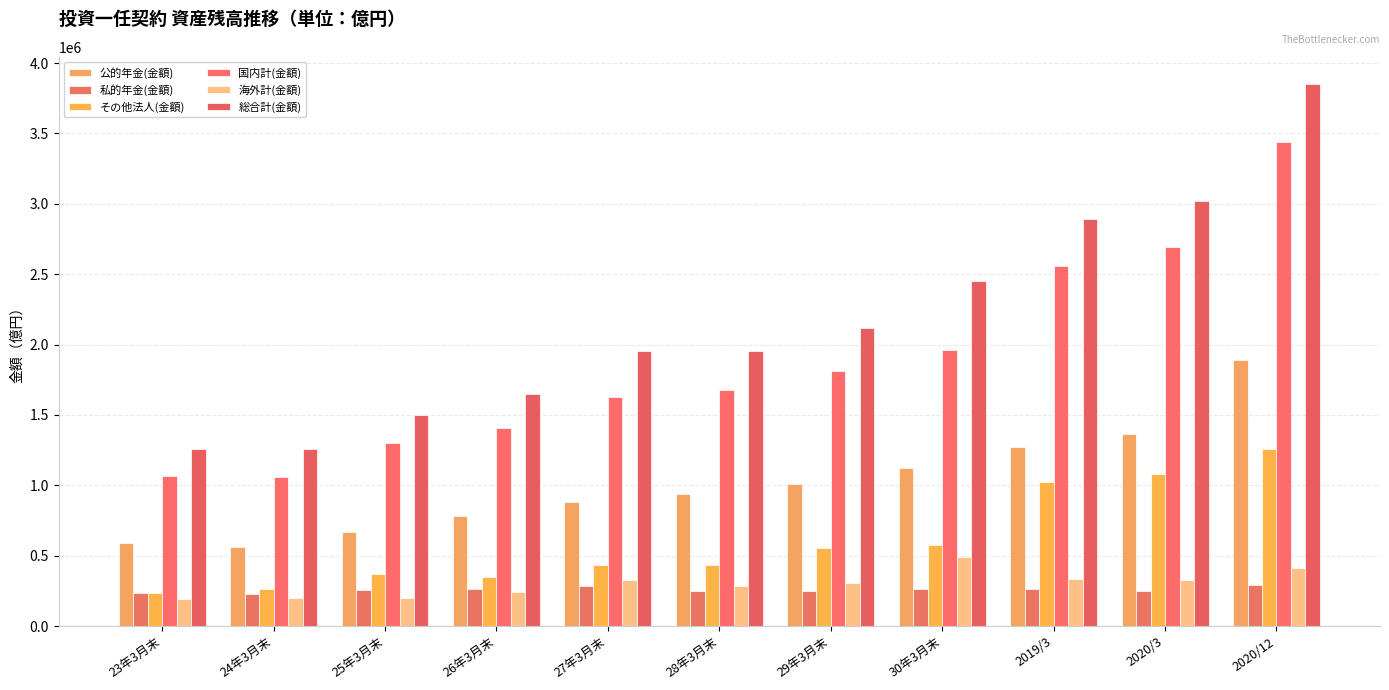

What is the difference between the 海外計(金額) values at 29年3月末 and 30年3月末?

182179.5